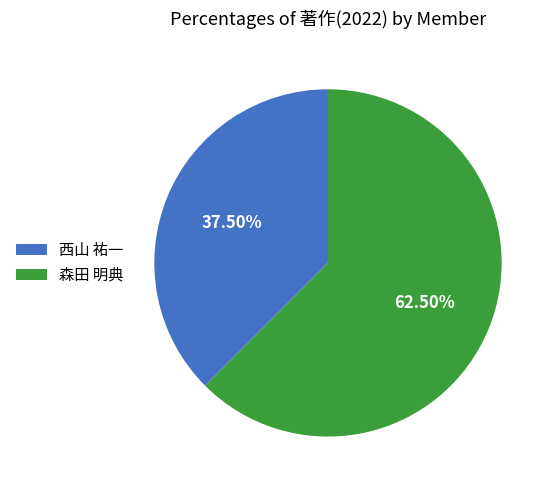

Which category has the biggest portion of the pie?

森田 明典